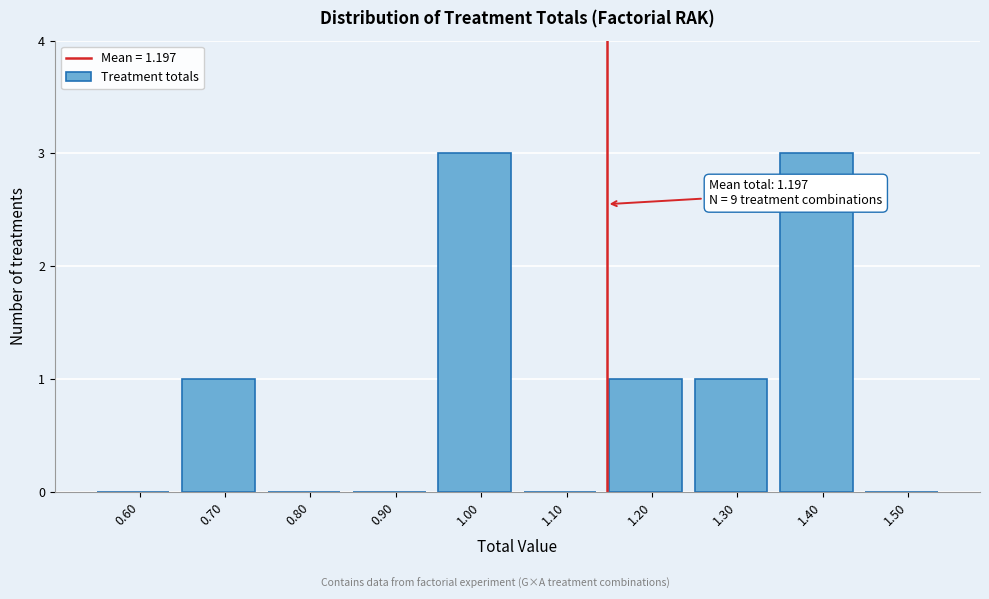

Reading left to right, transcribe all the data shown in this chart.

0.60=0	0.70=1	0.80=0	0.90=0	1.00=3	1.10=0	1.20=1	1.30=1	1.40=3	1.50=0